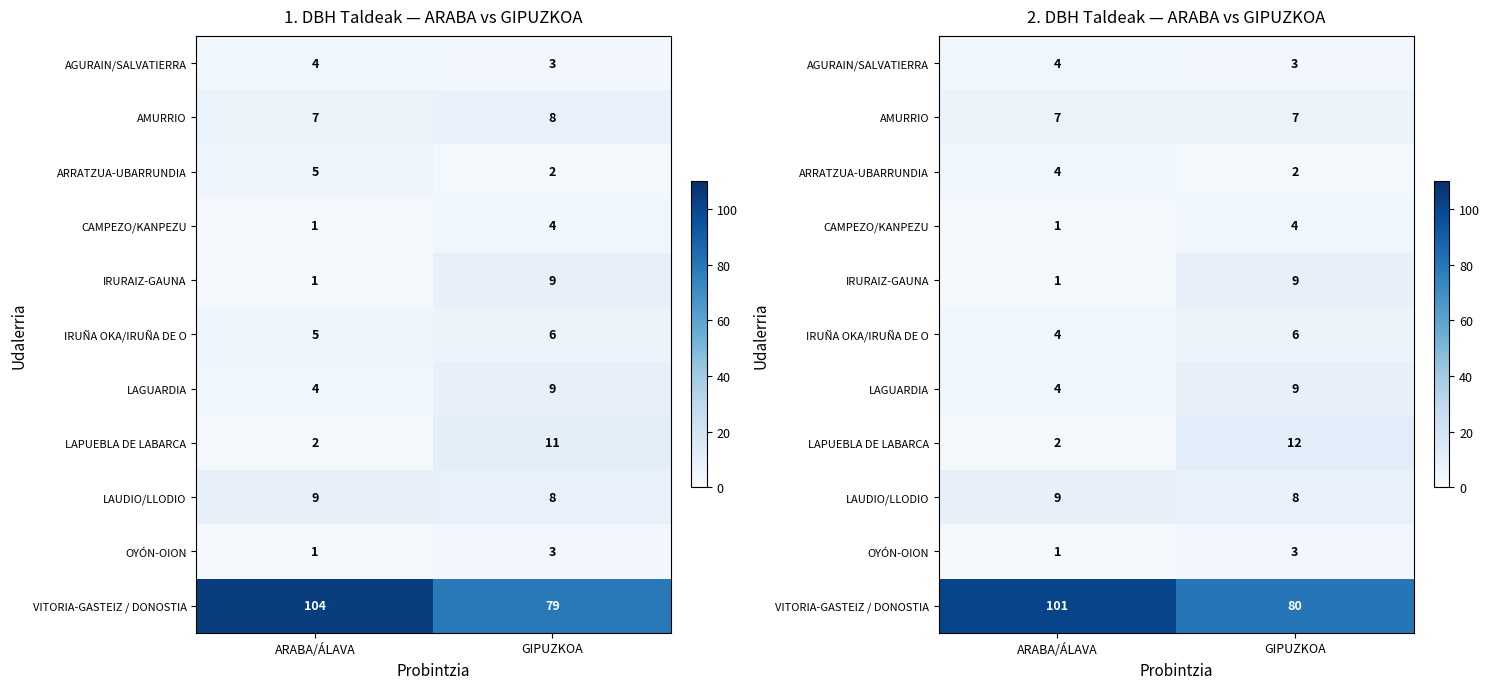

At ARABA/ÁLAVA, list the series in order from smallest to largest.

CAMPEZO/KANPEZU, IRURAIZ-GAUNA, OYÓN-OION, LAPUEBLA DE LABARCA, AGURAIN/SALVATIERRA, ARRATZUA-UBARRUNDIA, IRUÑA OKA/IRUÑA DE O, LAGUARDIA, AMURRIO, LAUDIO/LLODIO, VITORIA-GASTEIZ / DONOSTIA